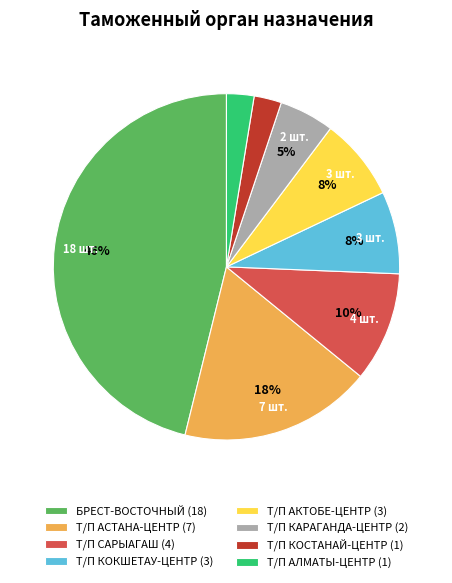

Is the sum of Т/П САРЫАГАШ and Т/П АЛМАТЫ-ЦЕНТР greater than half?

No